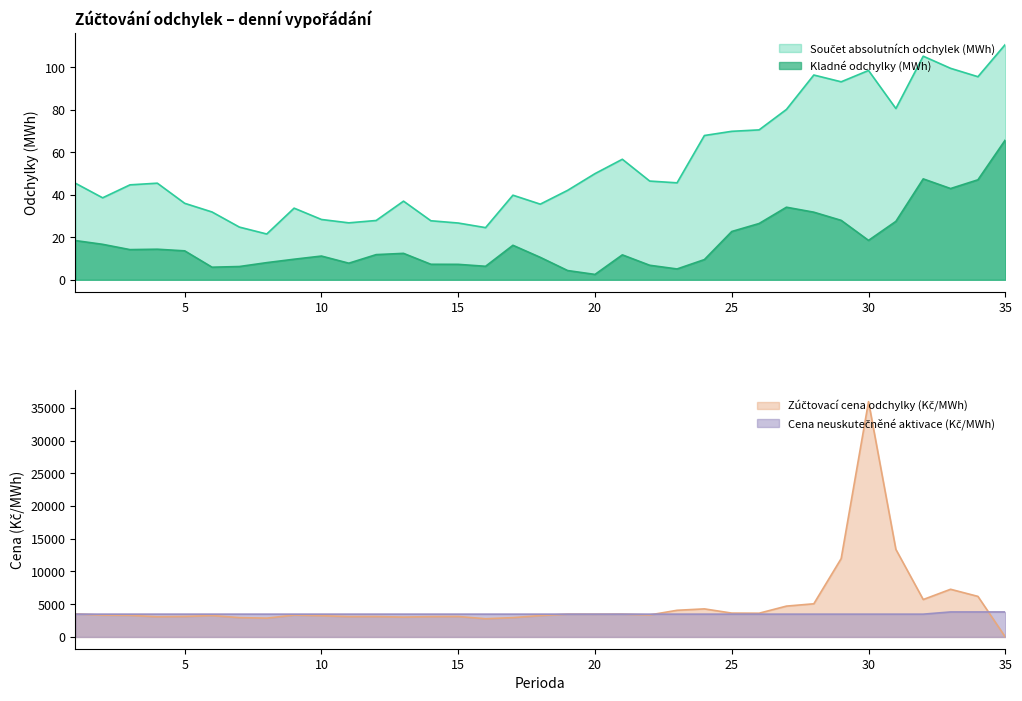

Is the value of Zúčtovací cena odchylky (Kč/MWh) at 7 greater than the value of Součet absolutních odchylek (MWh) at 7?

Yes